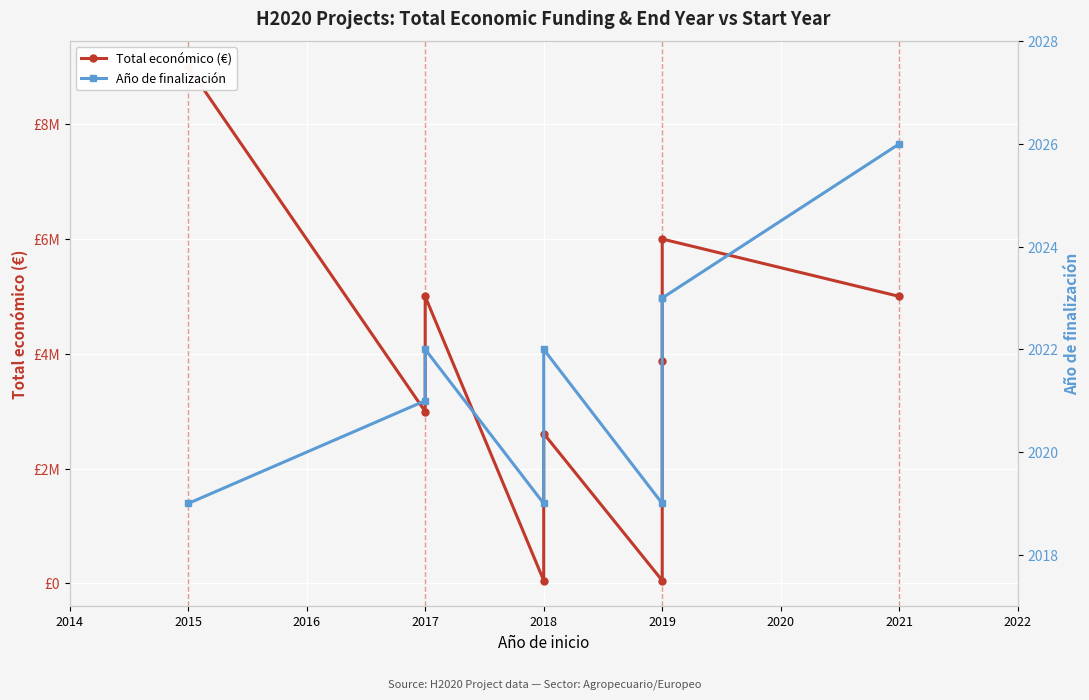

The Total económico (€) series shows 1514255 at 2019. True or false?

False